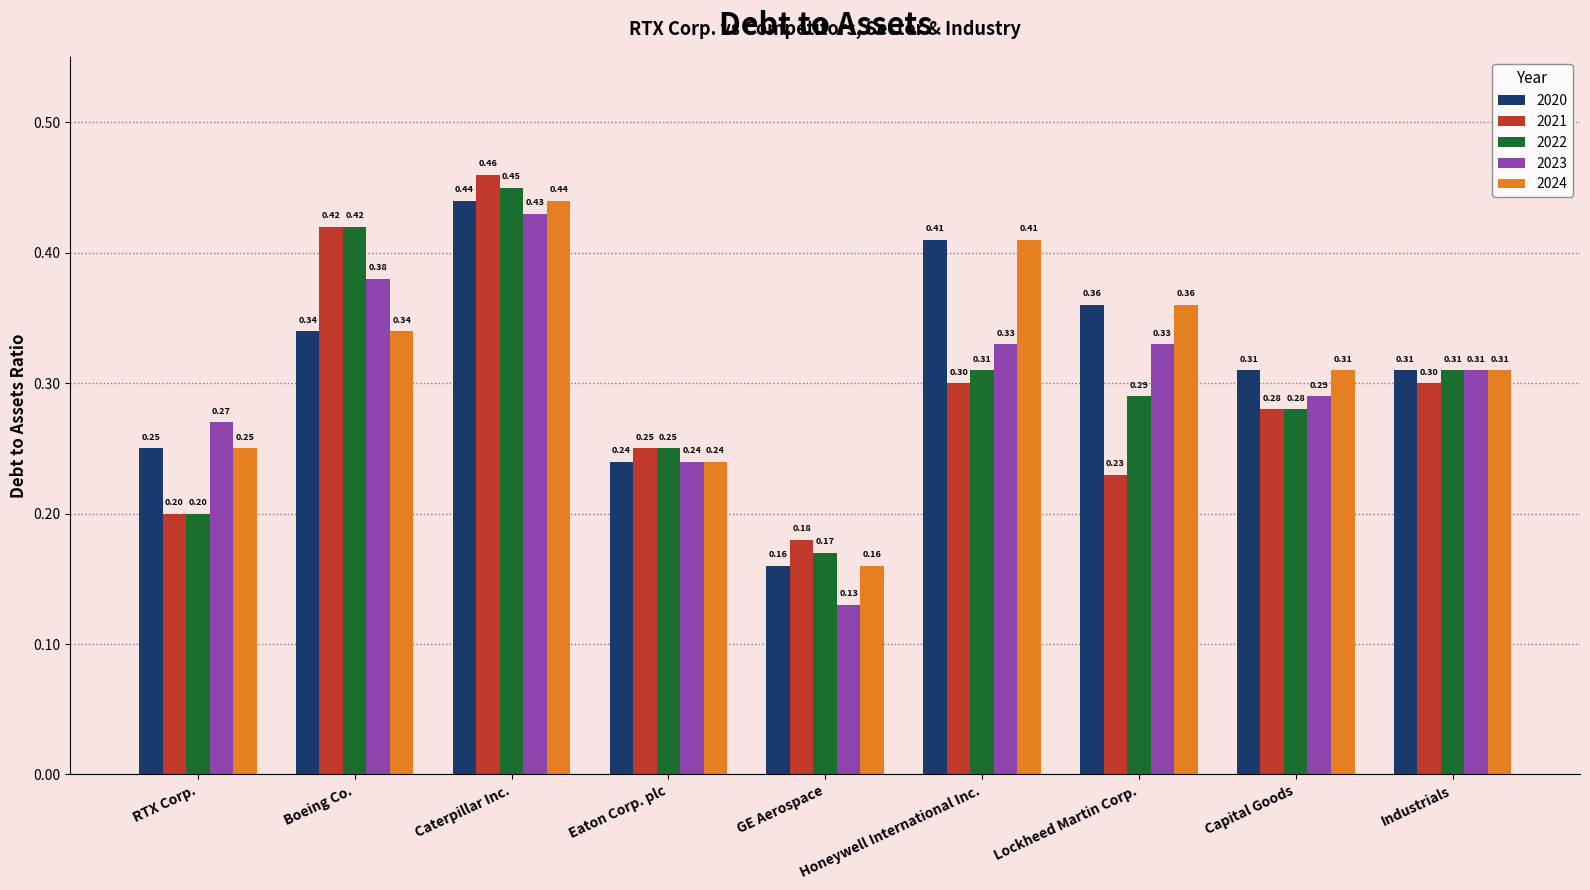

Which series has the largest range (max minus min)?

2023